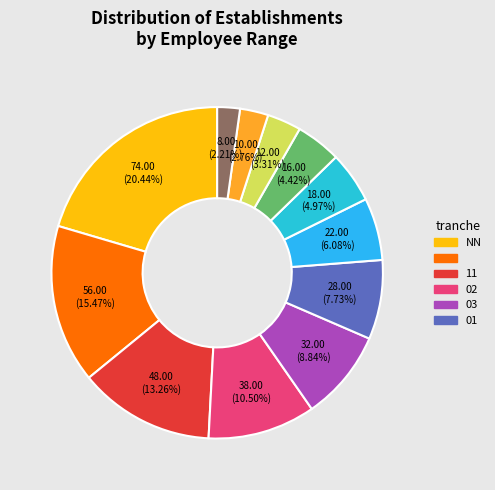

Count the number of slices in the pie.

12